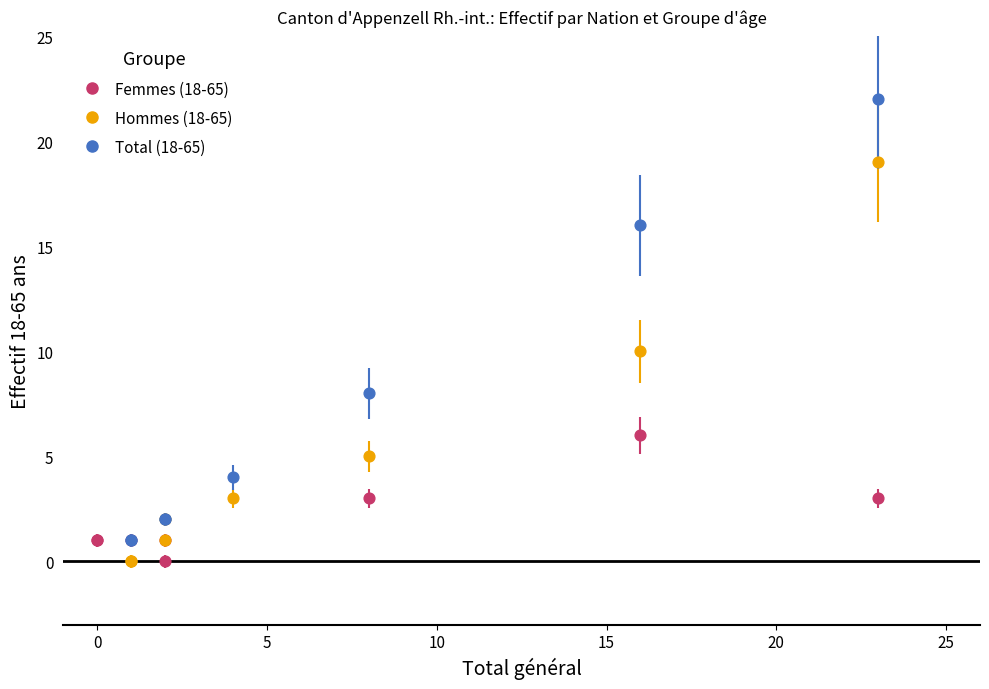

Which series reaches the maximum Y coordinate?

Total (18-65)